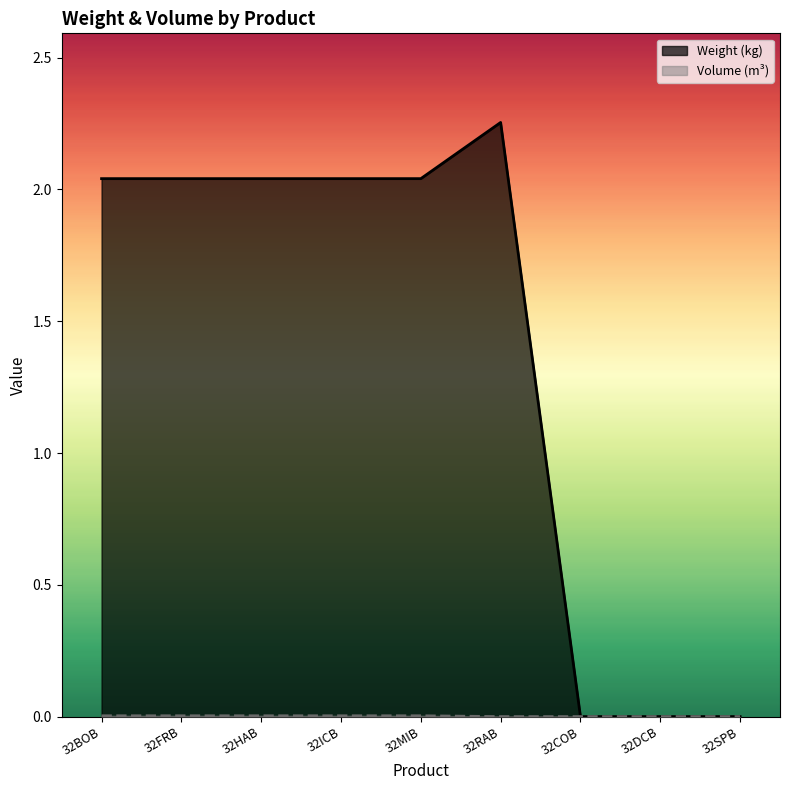

Which category has the lowest value in the Weight (kg) series?

32COB